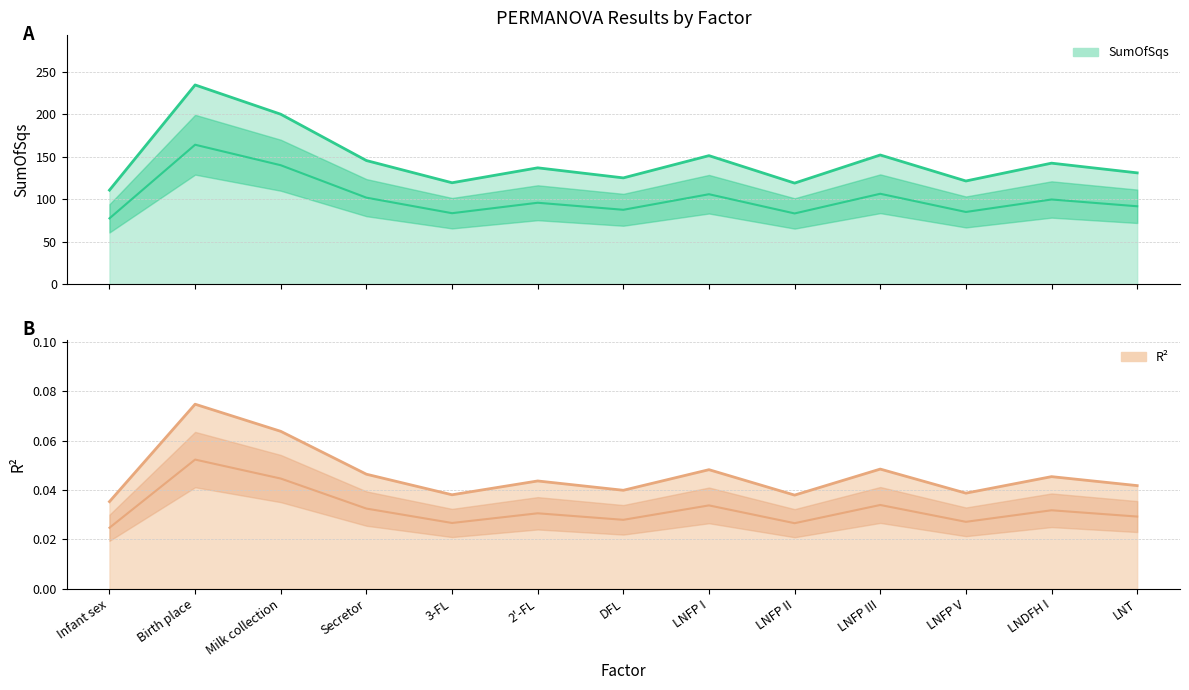

The value of SumOfSqs at Infant sex is 144.0. True or false?

False